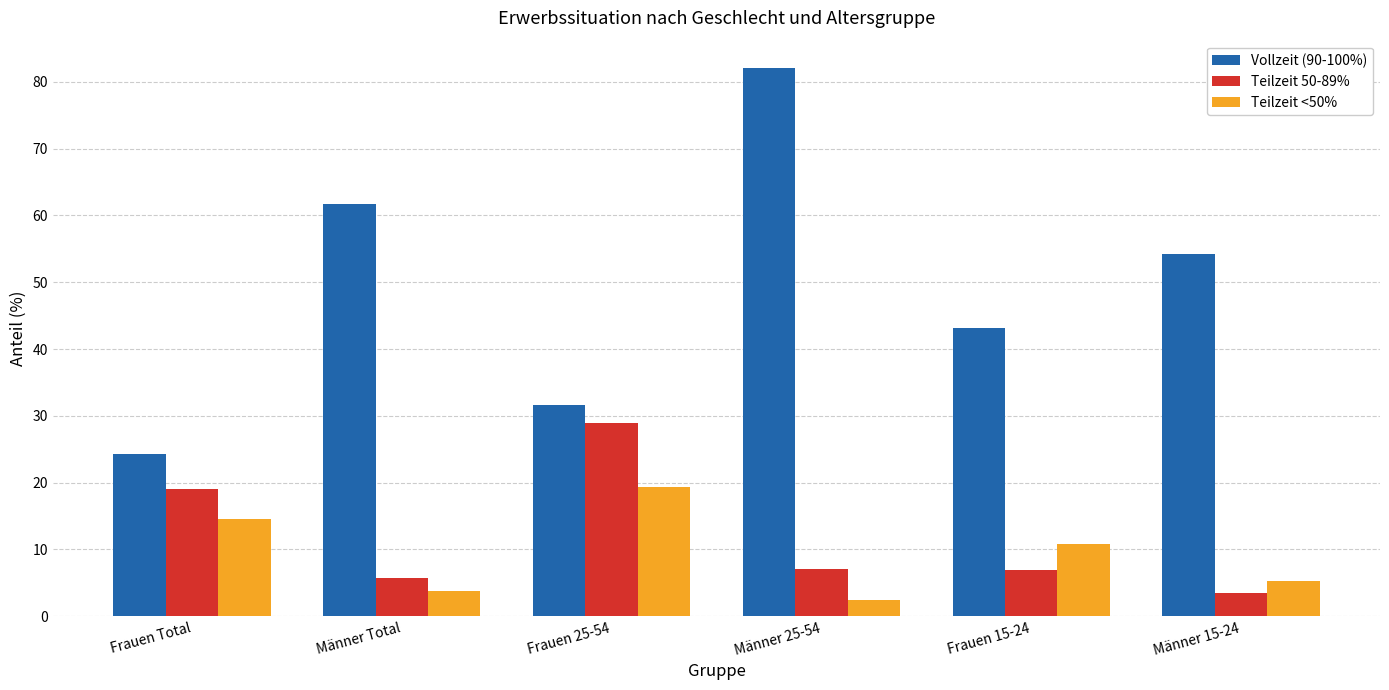

Where does the Teilzeit 50-89% series first go above 7?

Frauen Total